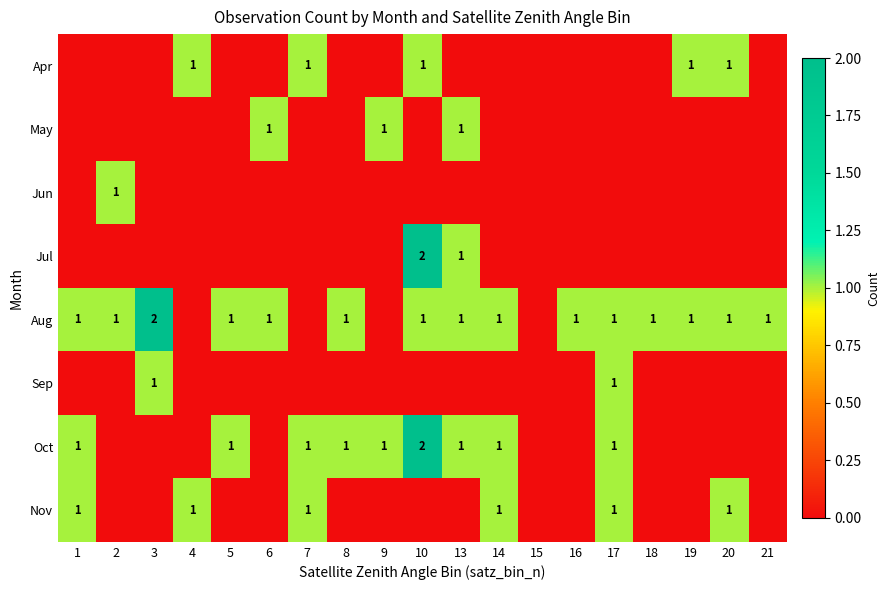

Is it true that Oct equals 2 at 1?

False